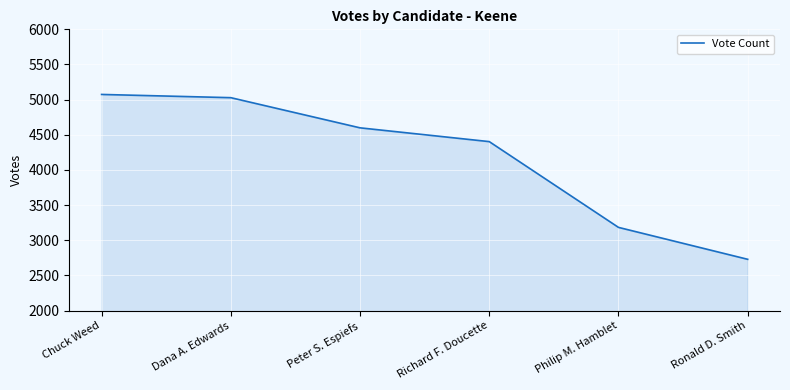

What is the maximum value shown in the chart?

5074